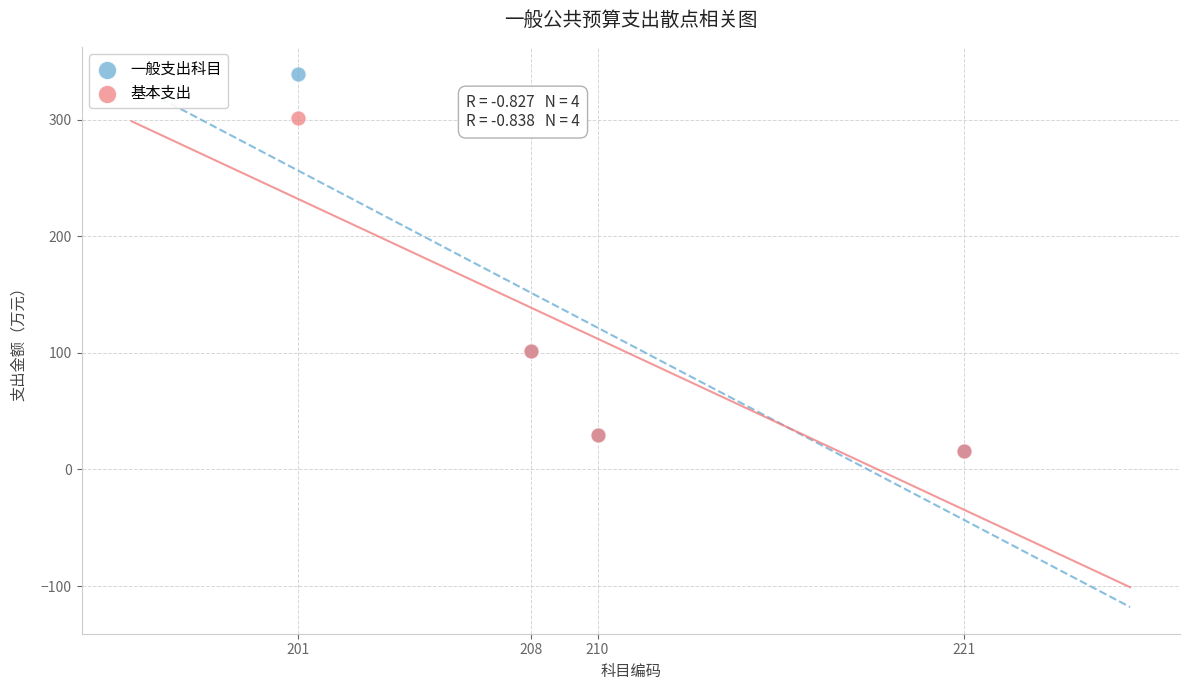

What are all the series names shown in the legend?

一般支出科目, 基本支出